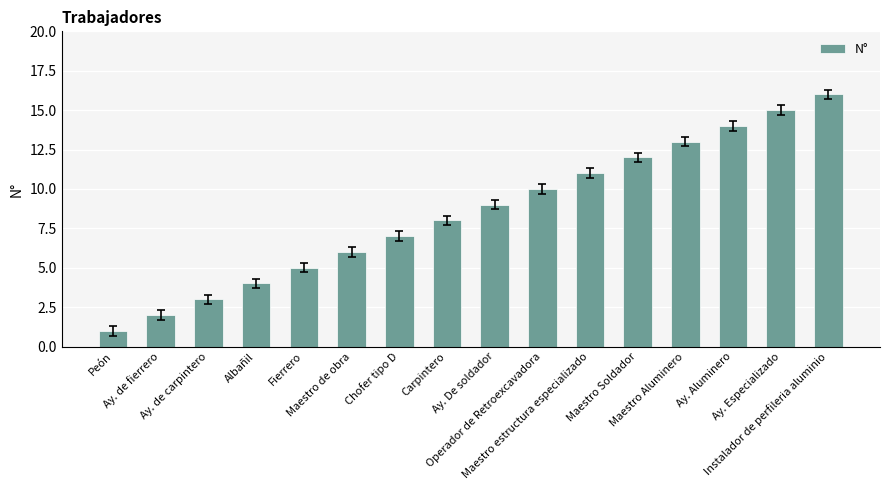

Reading left to right, extract all data points from this chart.

Peón=1	Ay. de fierrero=2	Ay. de carpintero=3	Albañil=4	Fierrero=5	Maestro de obra=6	Chofer tipo D=7	Carpintero=8	Ay. De soldador=9	Operador de Retroexcavadora=10	Maestro estructura especializado=11	Maestro Soldador=12	Maestro Aluminero=13	Ay. Aluminero=14	Ay. Especializado=15	Instalador de perfileria aluminio=16